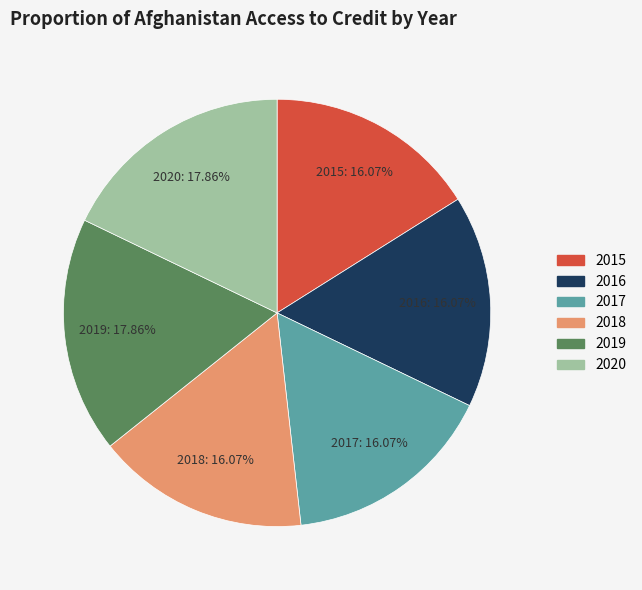

Is it true that 2020 is 12% of the pie?

False